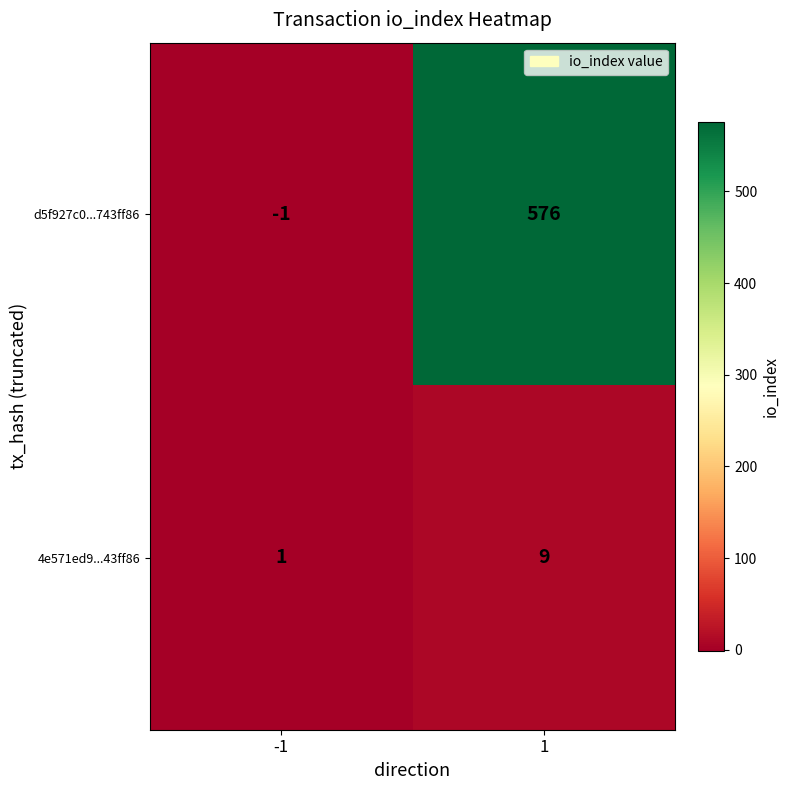

The 4e571ed9...43ff86 series shows 16 at 1. True or false?

False